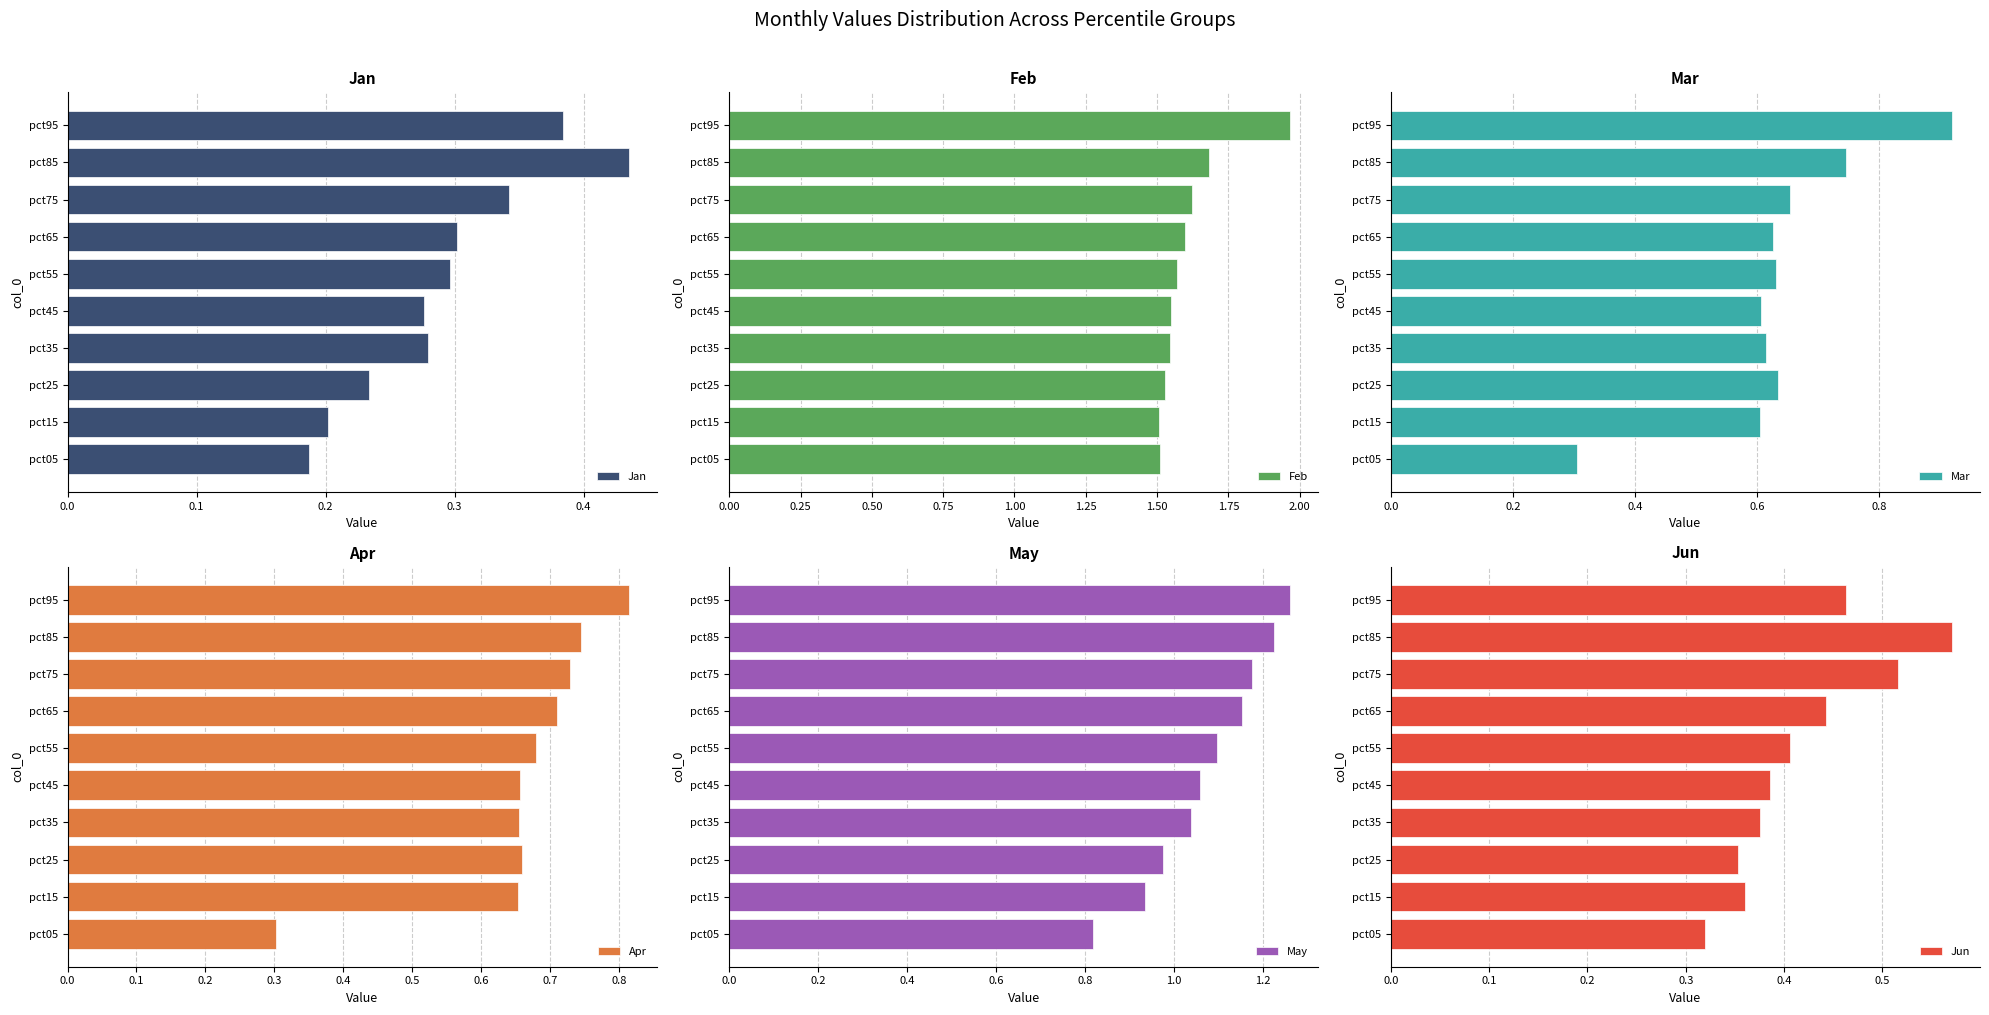

Are the bars grouped side by side (vs. stacked)?

Yes